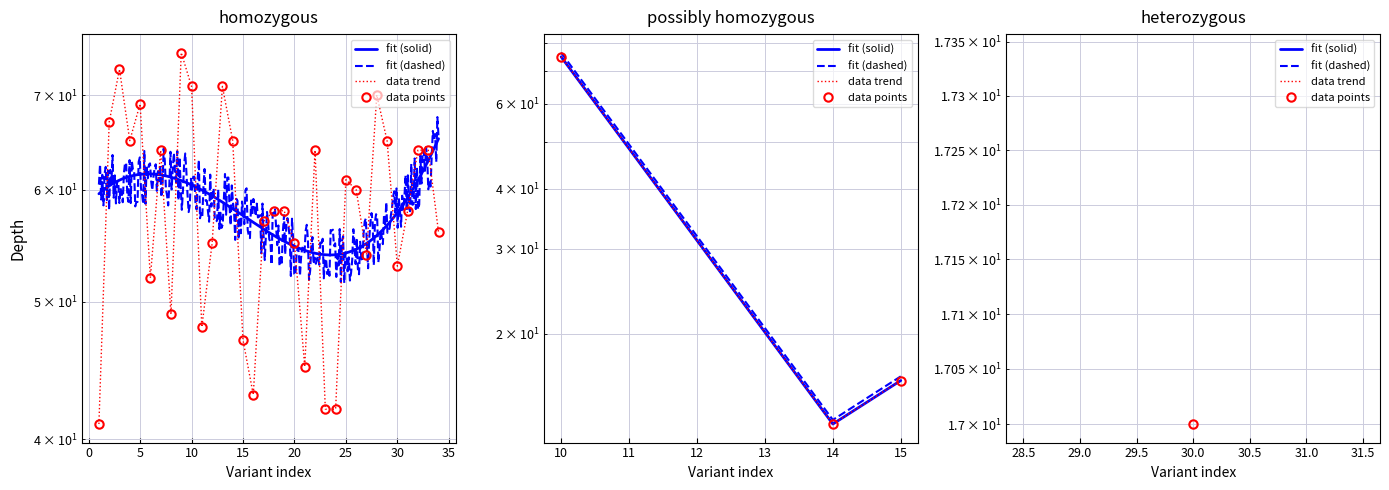

What are all the series names shown in the legend?

fit (solid), fit (dashed), data trend, data points